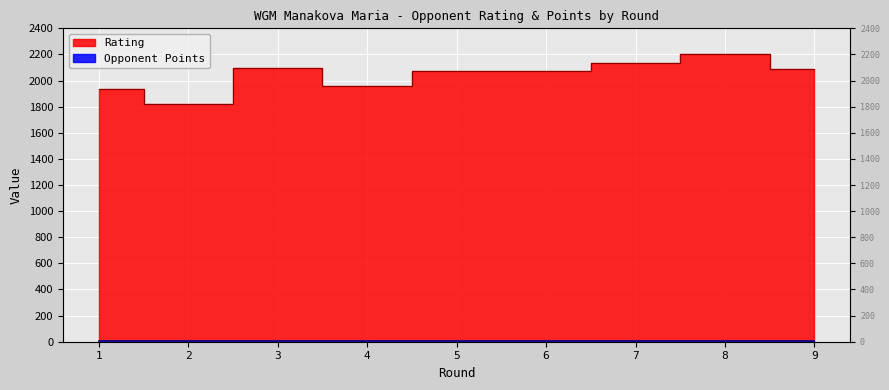

At which category is the sum across all series the highest?

8